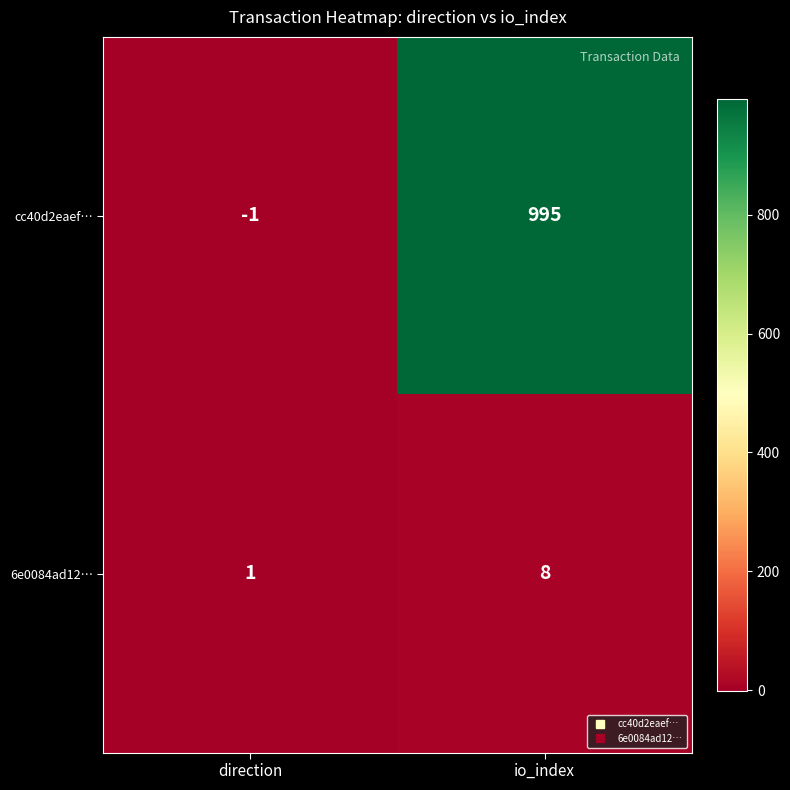

What value does the 6e0084ad12… series have at io_index?

8